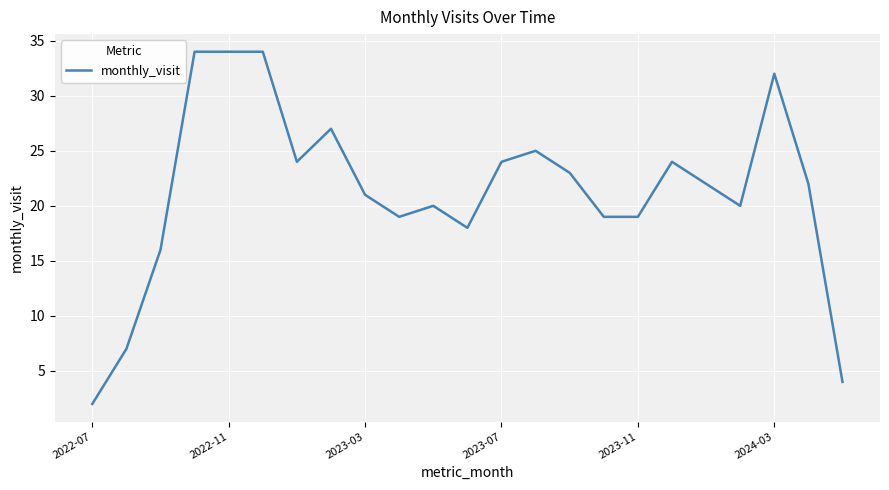

How many lines are shown in the chart?

1